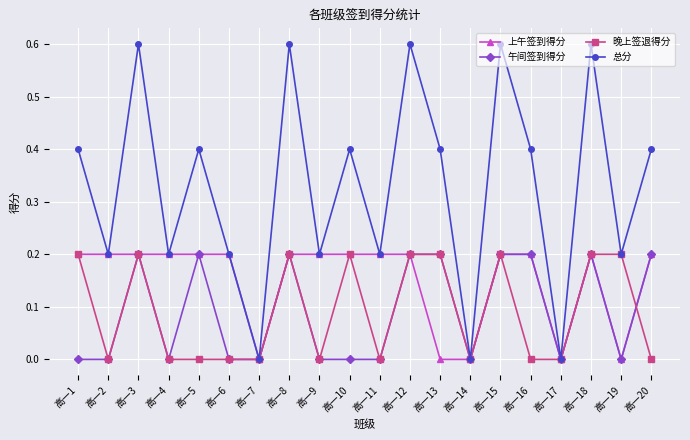

At which category does 午间签到得分 reach its first local peak?

高一3